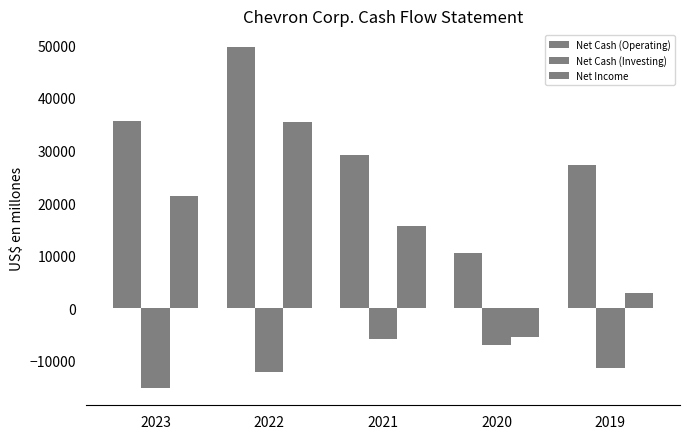

What is the value of the Net Cash (Operating) bar at the 1st from the left?

35609